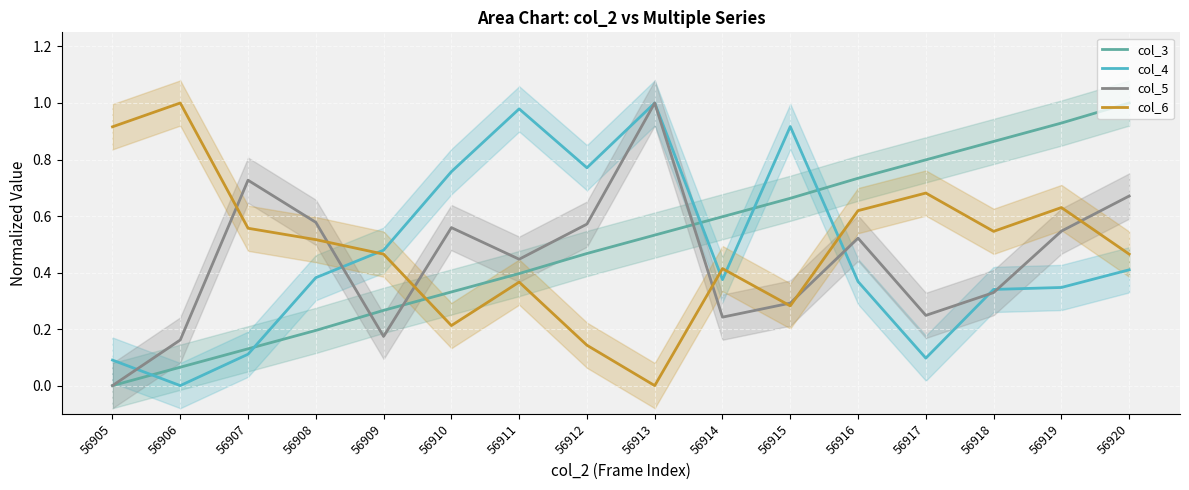

Reading right to left, extract all data points from this chart.

col_3: 1.0	0.9	0.9	0.8	0.7	0.7	0.6	0.5	0.5	0.4	0.3	0.3	0.2	0.1	0.1	0.0
col_4: 0.4	0.3	0.3	0.1	0.4	0.9	0.4	1.0	0.8	1.0	0.8	0.5	0.4	0.1	0.0	0.1
col_5: 0.7	0.5	0.3	0.2	0.5	0.3	0.2	1.0	0.6	0.4	0.6	0.2	0.6	0.7	0.2	0.0
col_6: 0.5	0.6	0.5	0.7	0.6	0.3	0.4	0.0	0.1	0.4	0.2	0.5	0.5	0.6	1.0	0.9